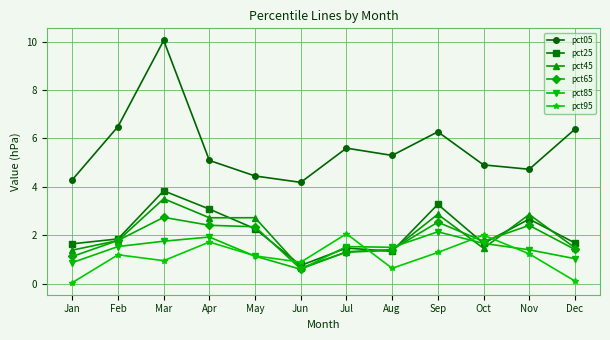

How many times do pct45 and pct95 cross each other?

4